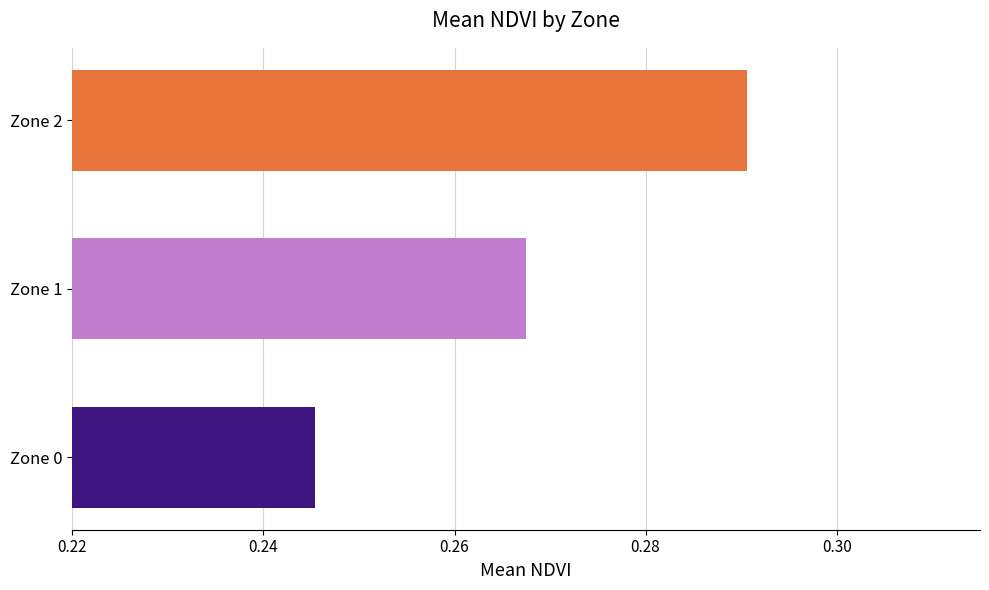

Rank the categories by value from lowest to highest.

Zone 0, Zone 1, Zone 2